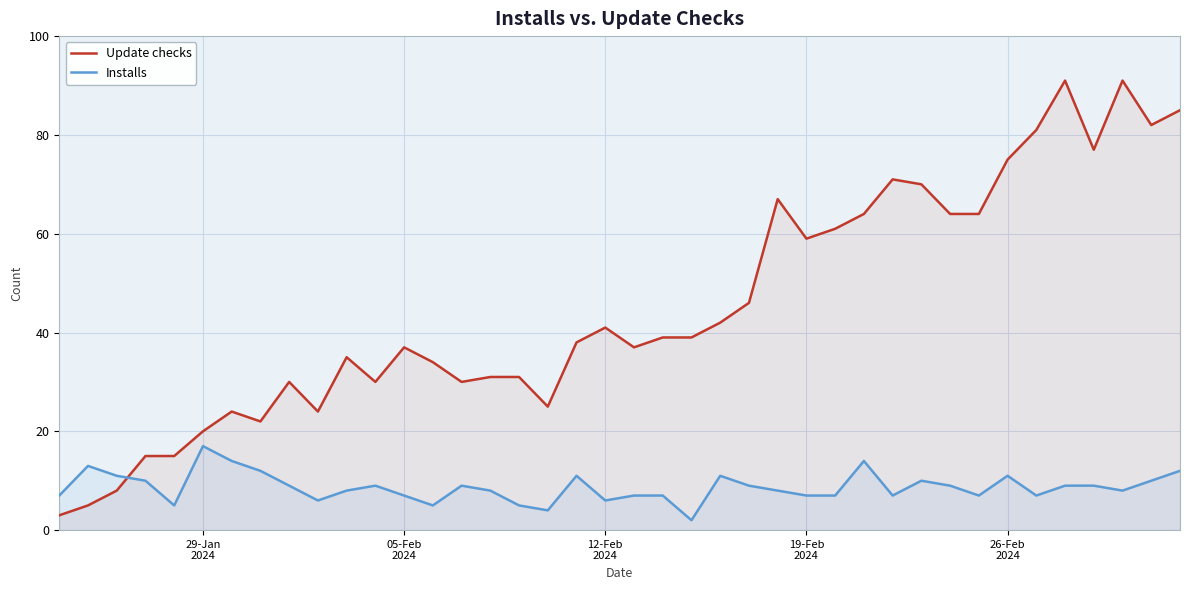

What is the maximum value shown in the chart?

91